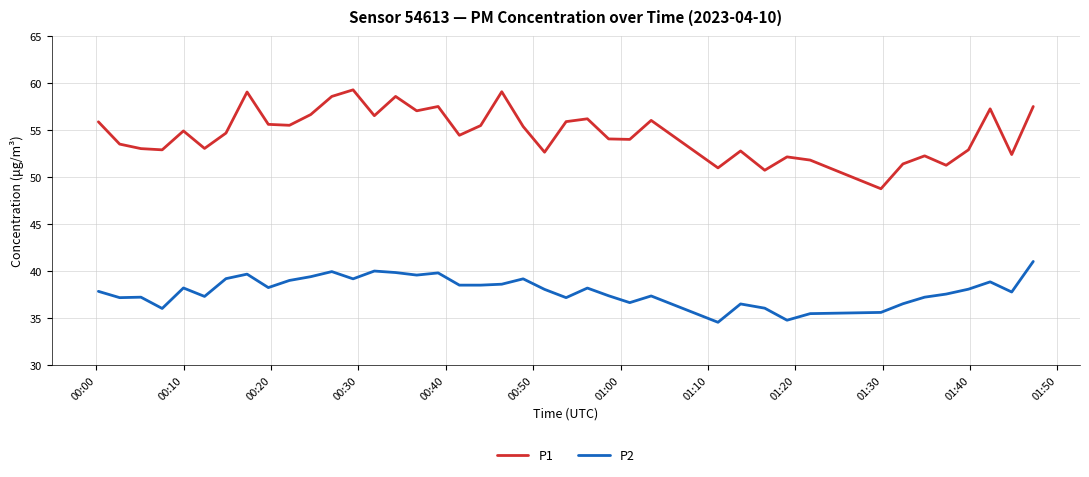

What is the difference between the maximum and minimum values in the P2 series?

6.5